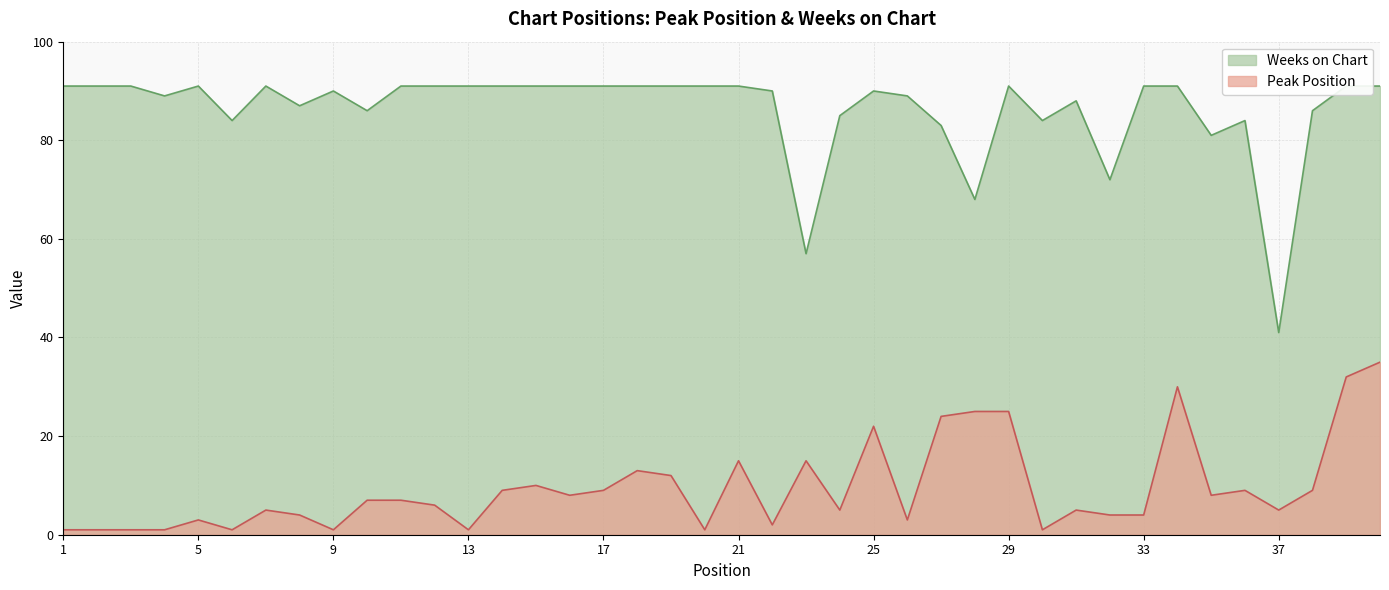

Is the value of Peak Position at 23 greater than the value of Weeks on Chart at 34?

No